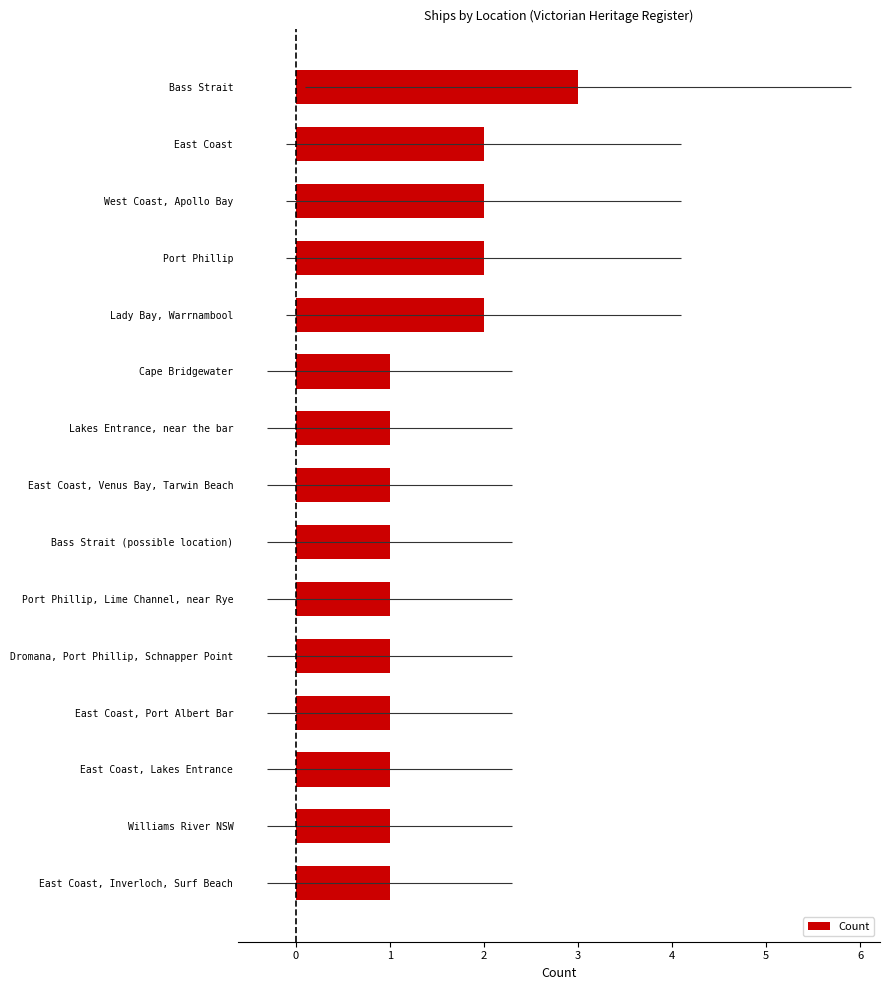

What is the sum of all values?

21